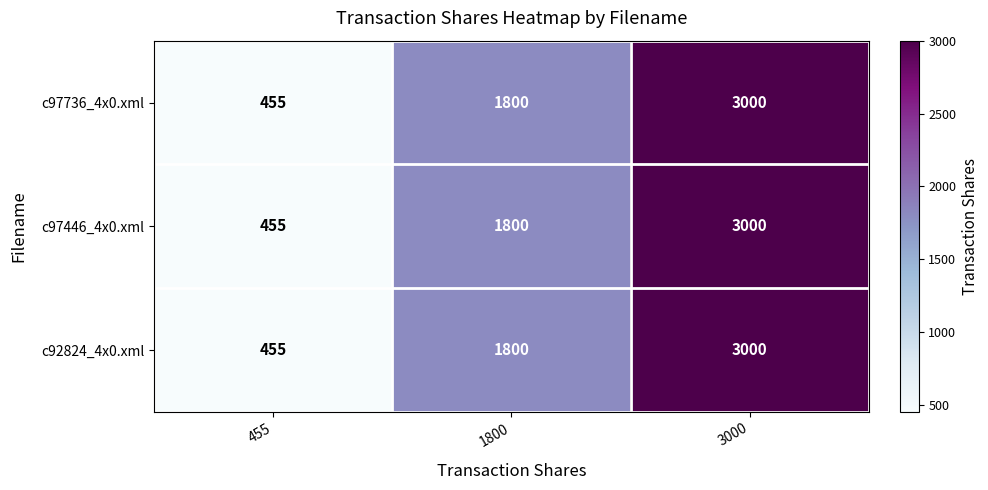

The c97736_4x0.xml series shows 627 at 3000. True or false?

False